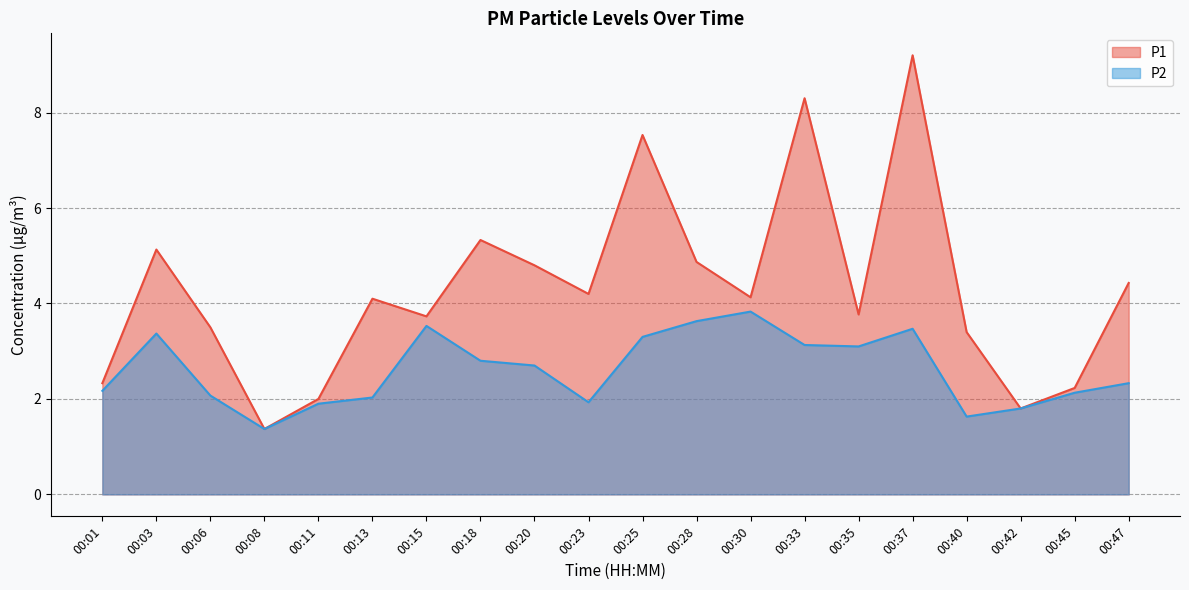

Reading left to right, extract all data points from this chart.

P1: 2.3	5.1	3.5	1.4	2.0	4.1	3.7	5.3	4.8	4.2	7.5	4.9	4.1	8.3	3.8	9.2	3.4	1.8	2.2	4.4
P2: 2.2	3.4	2.1	1.4	1.9	2.0	3.5	2.8	2.7	1.9	3.3	3.6	3.8	3.1	3.1	3.5	1.6	1.8	2.1	2.3